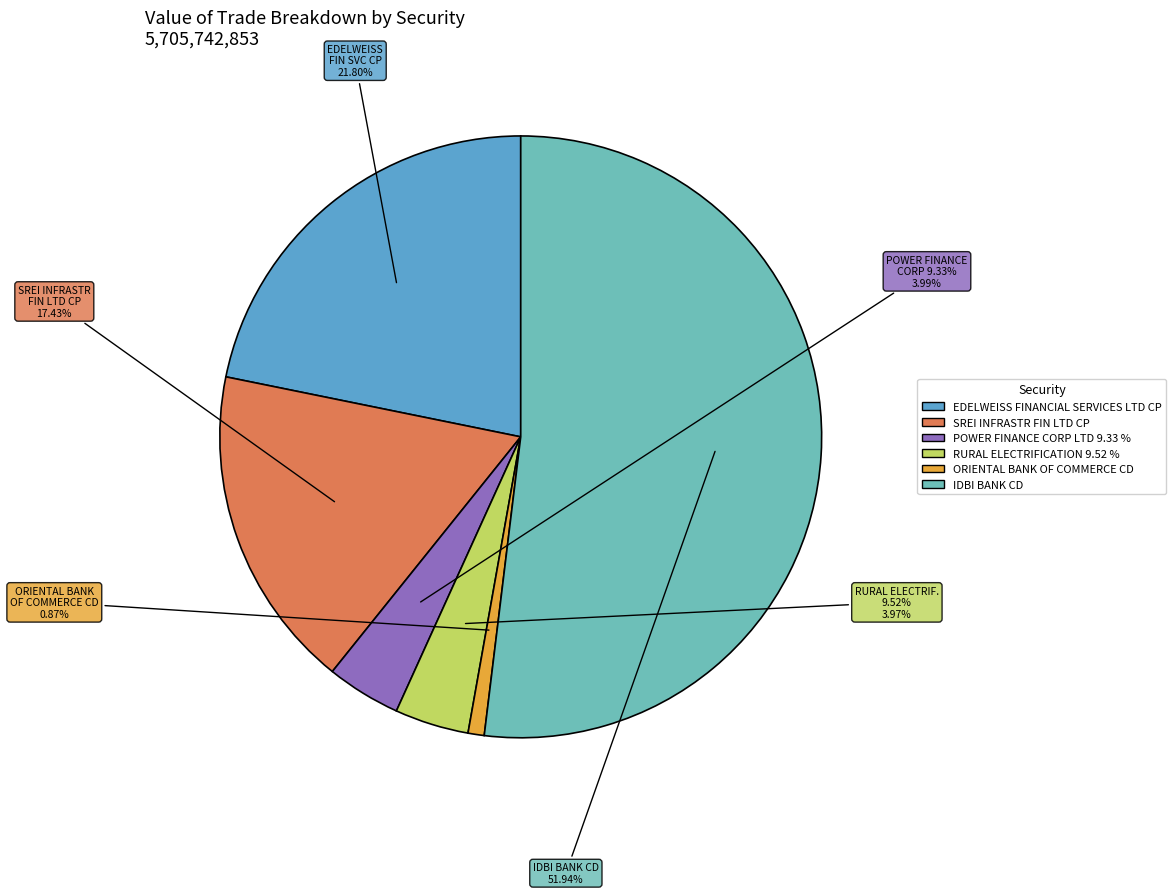

Which slice represents more than half of the pie?

IDBI BANK CD